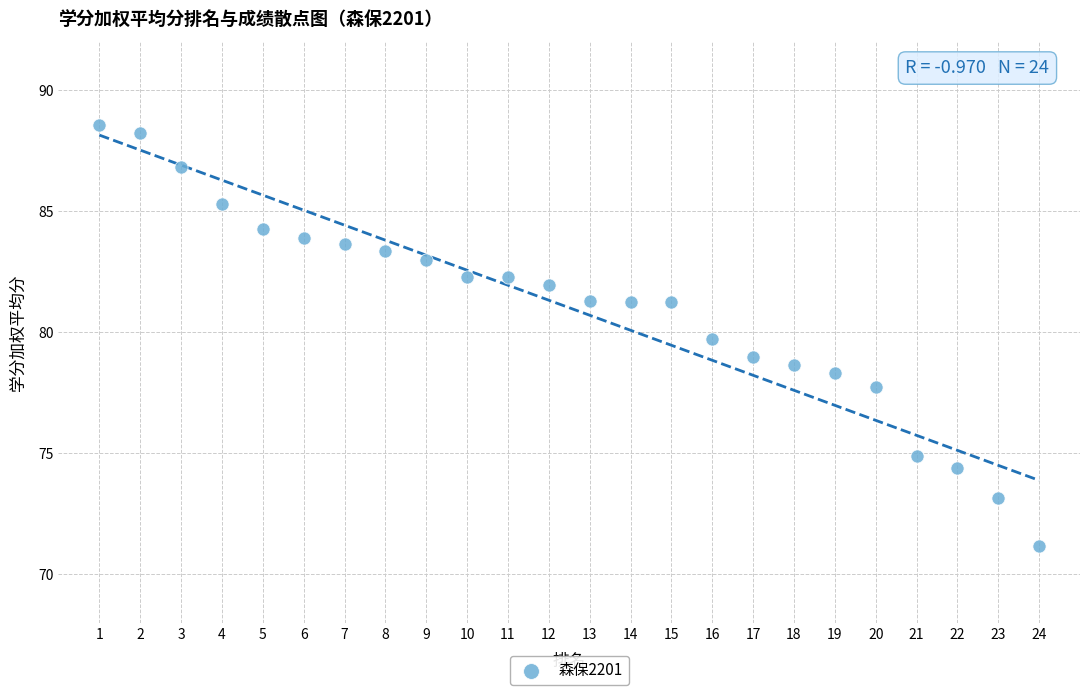

What is the range of X values (max minus min)?

23.0